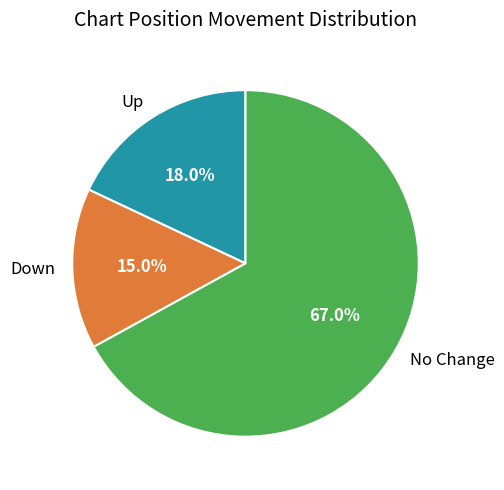

Count the number of slices in the pie.

3